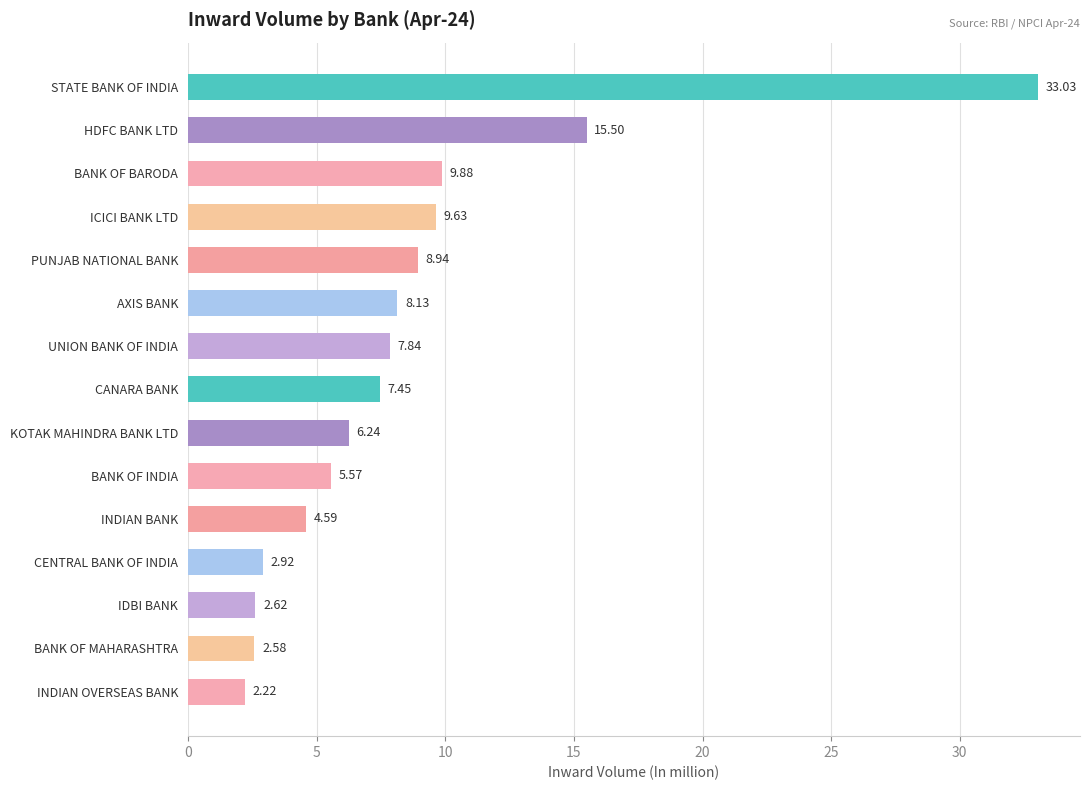

What is the average value?

8.5